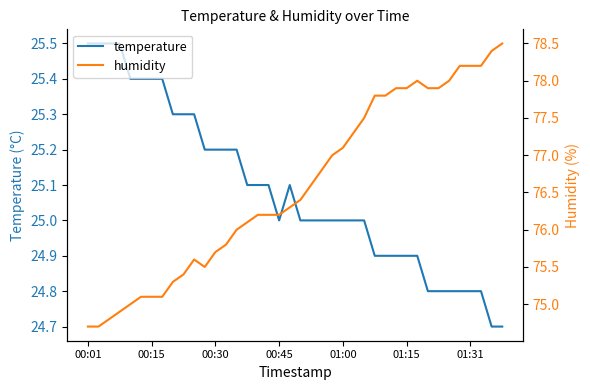

What is the spread (max minus min) of values at 9?

50.1